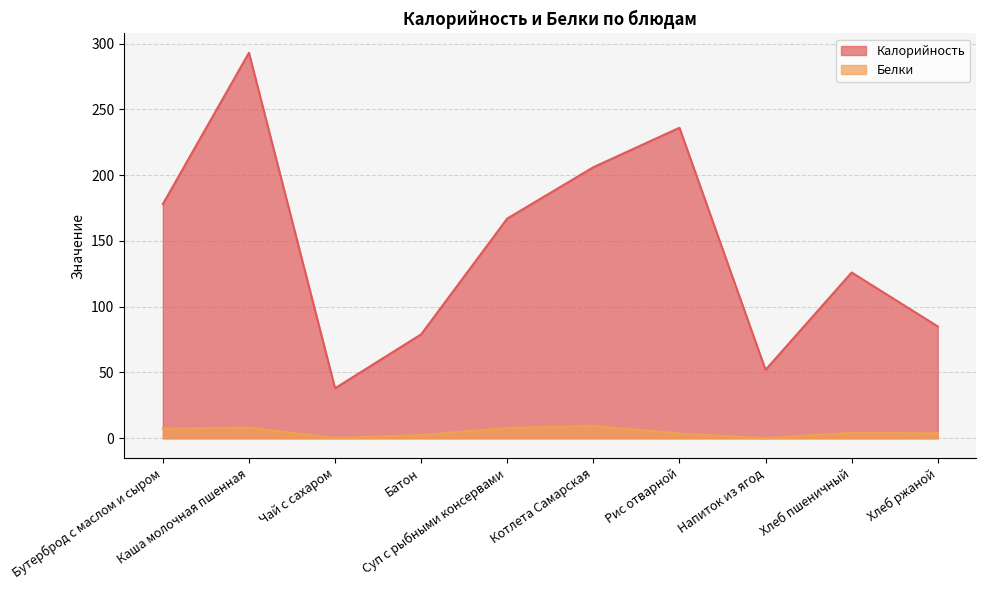

How many distinct data groups are displayed?

2